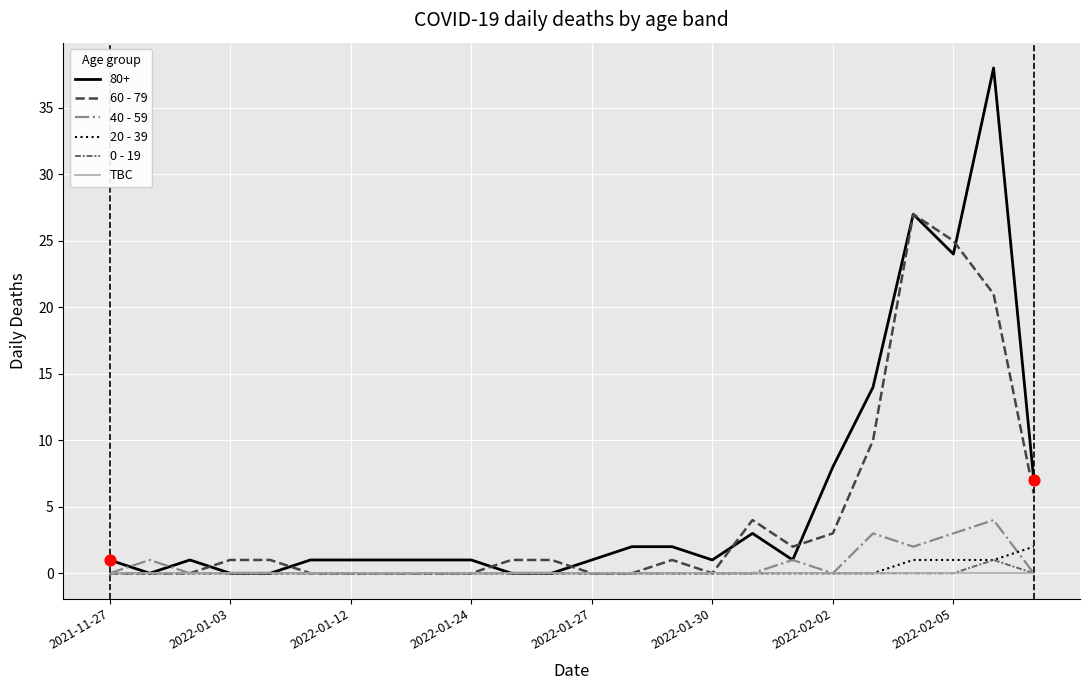

Which series has the largest range (max minus min)?

80+